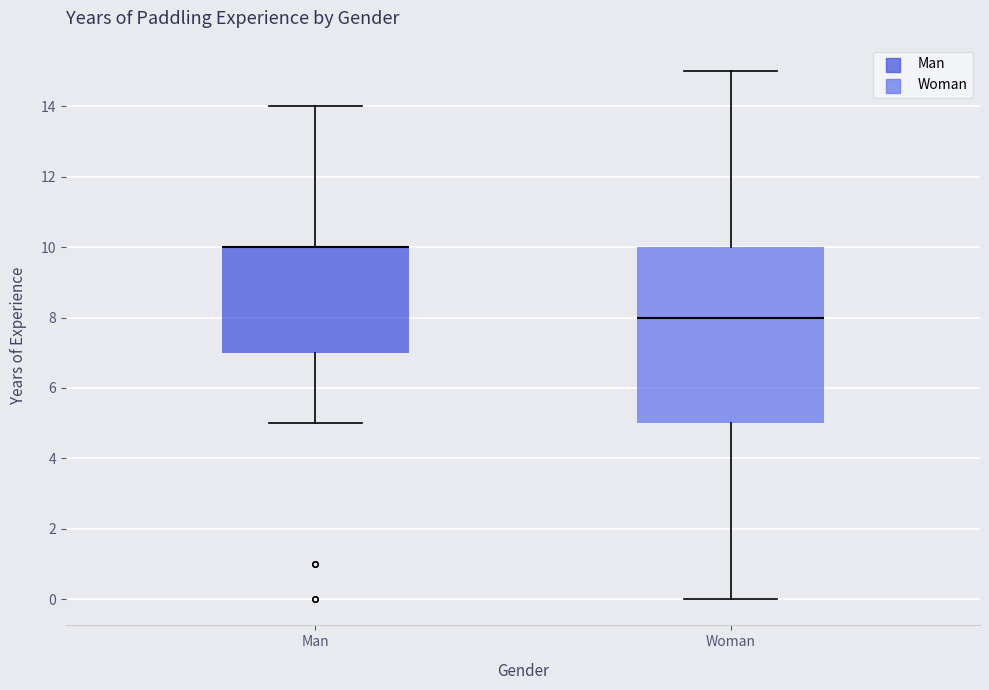

Where does the median line of the box for Woman sit on the y-axis? The values are not printed on the chart, so give them approximately, as read against the axis.

8